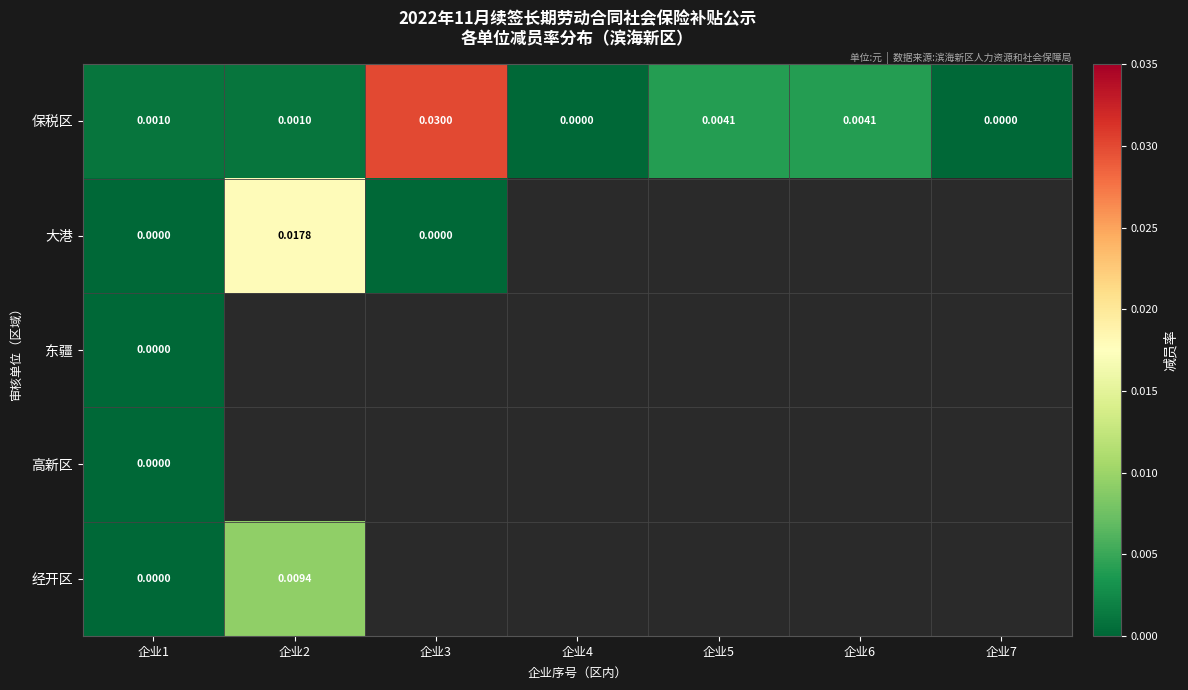

How many values in the 保税区 series exceed 0?

5